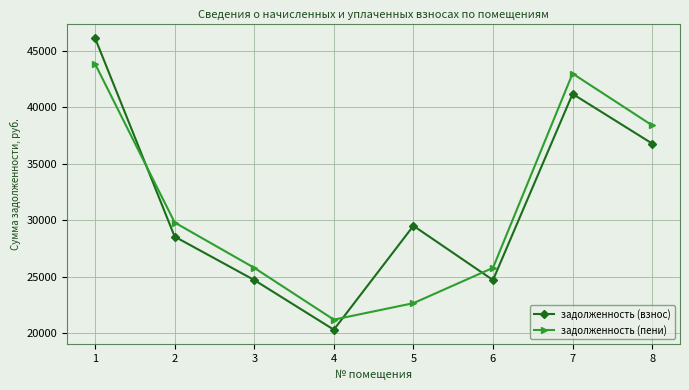

The задолженность (взнос) series shows 51513.6 at 5. True or false?

False